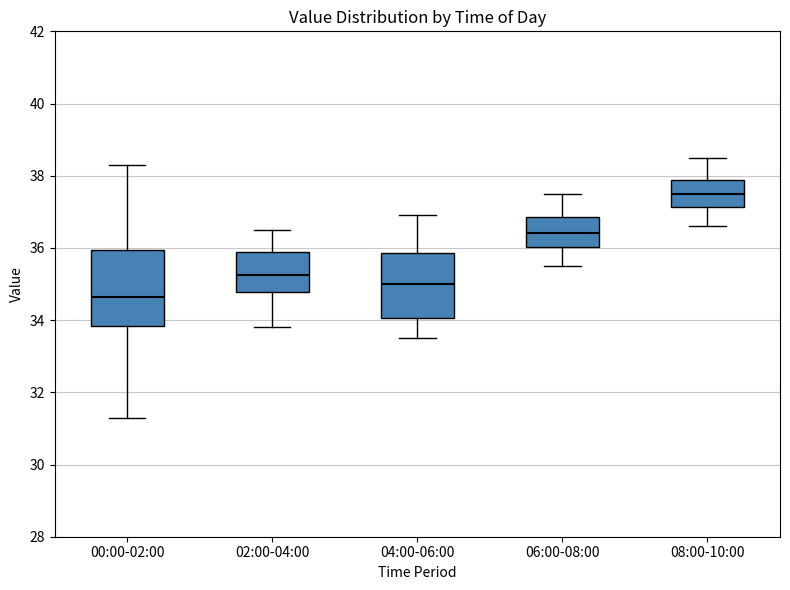

Reading left to right, transcribe this box plot: for each box, give where its median line is, the range the box spans, and where its two whiskers end, as read against the y-axis. The values are not printed on the chart, so give them approximately, as read against the axis.

00:00-02:00: median 34.6, box 33.8 to 36.0, whiskers 31.4 to 38.4
02:00-04:00: median 35.2, box 34.8 to 36.0, whiskers 33.8 to 36.6
04:00-06:00: median 35.0, box 34.0 to 35.8, whiskers 33.6 to 37.0
06:00-08:00: median 36.4, box 36.0 to 36.8, whiskers 35.6 to 37.6
08:00-10:00: median 37.6, box 37.2 to 37.8, whiskers 36.6 to 38.6